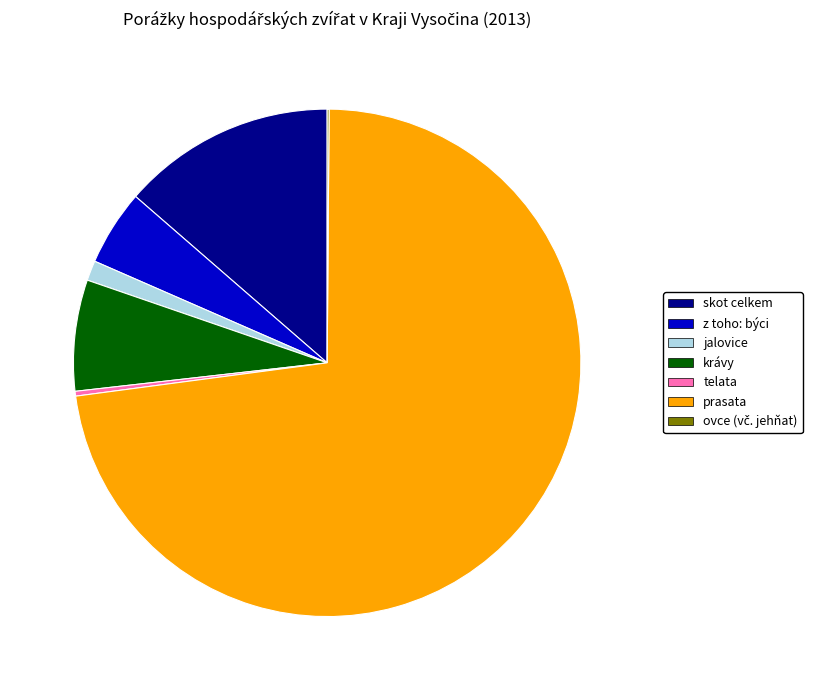

Which category has the biggest portion of the pie?

prasata